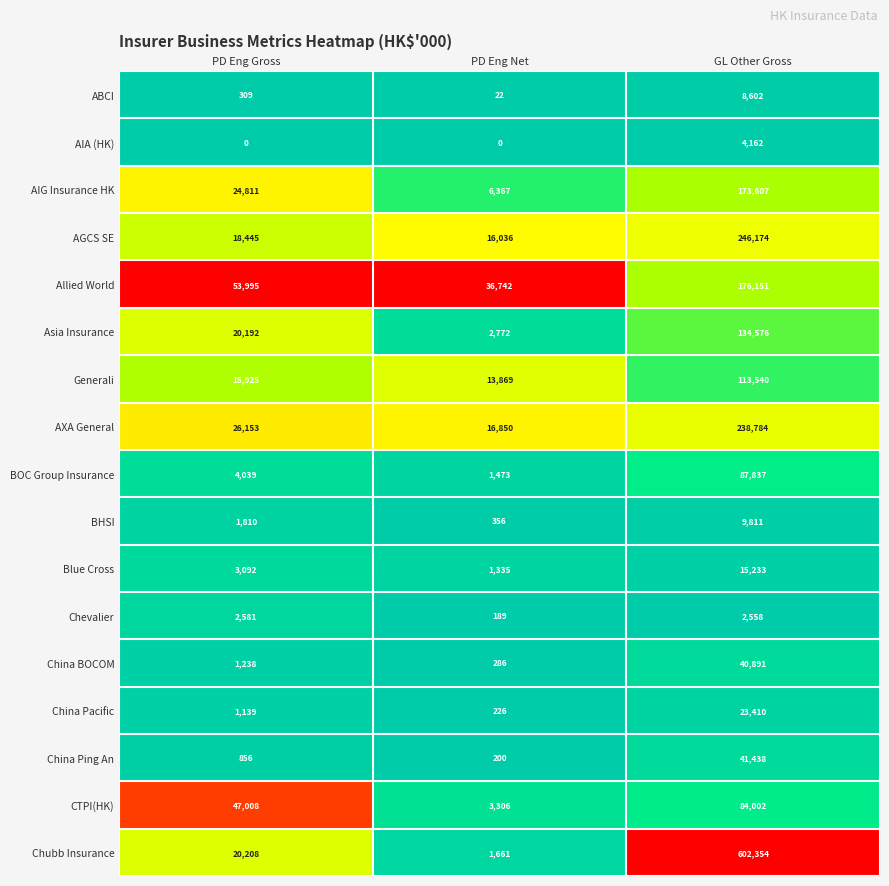

At PD Eng Net, list the series in order from smallest to largest.

AIA (HK), ABCI, Chevalier, China Ping An, China Pacific, China BOCOM, BHSI, Blue Cross, BOC Group Insurance, Chubb Insurance, Asia Insurance, CTPI(HK), AIG Insurance HK, Generali, AGCS SE, AXA General, Allied World